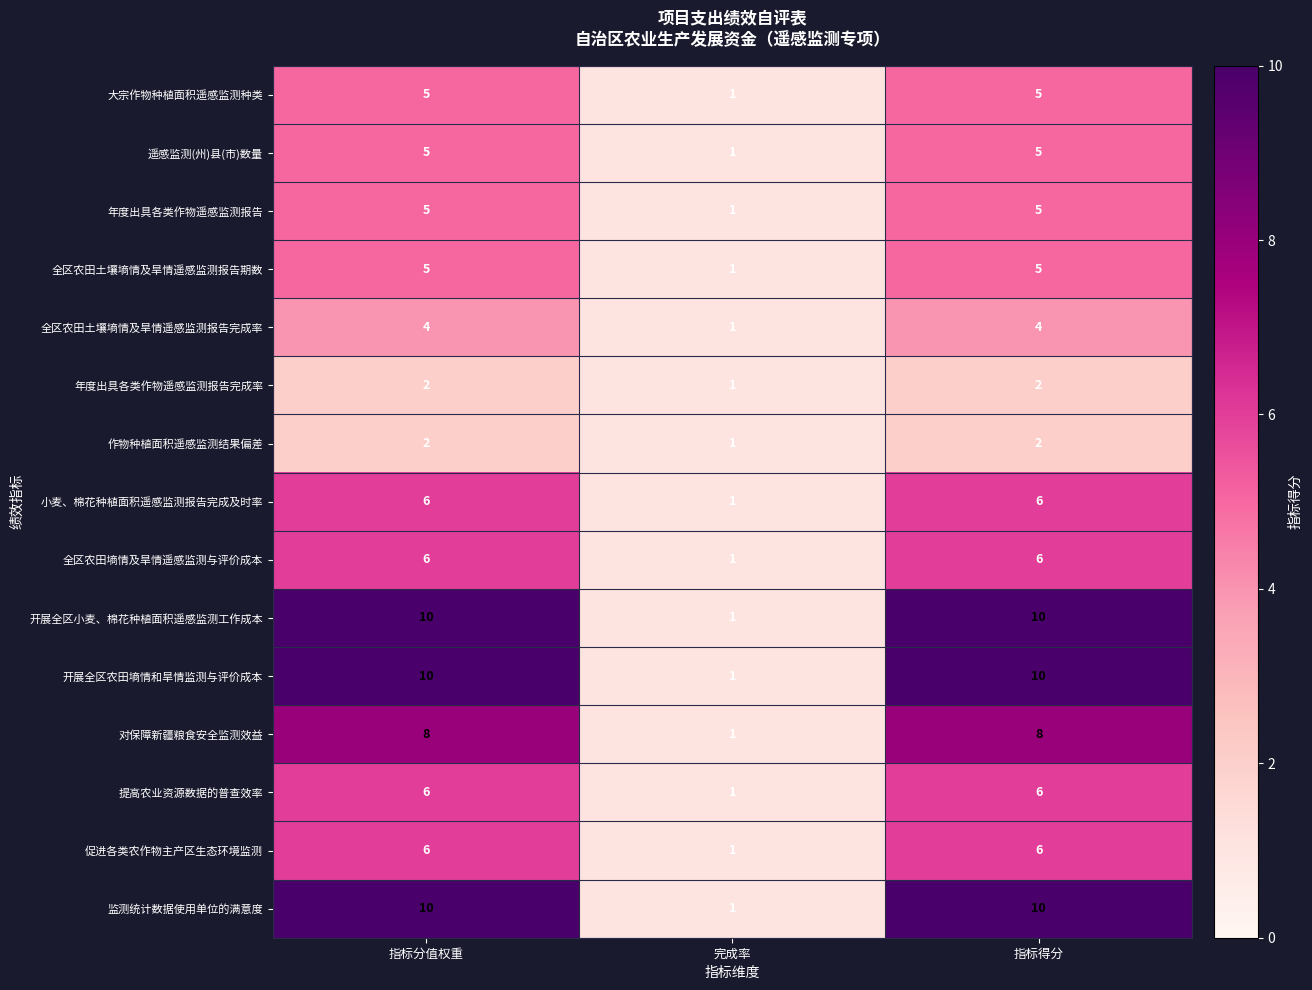

What is the greatest value displayed?

10